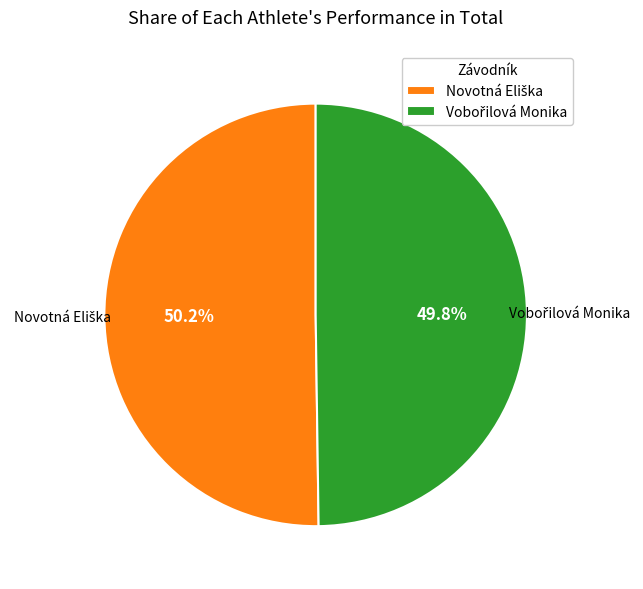

Does any single category account for the majority?

Yes